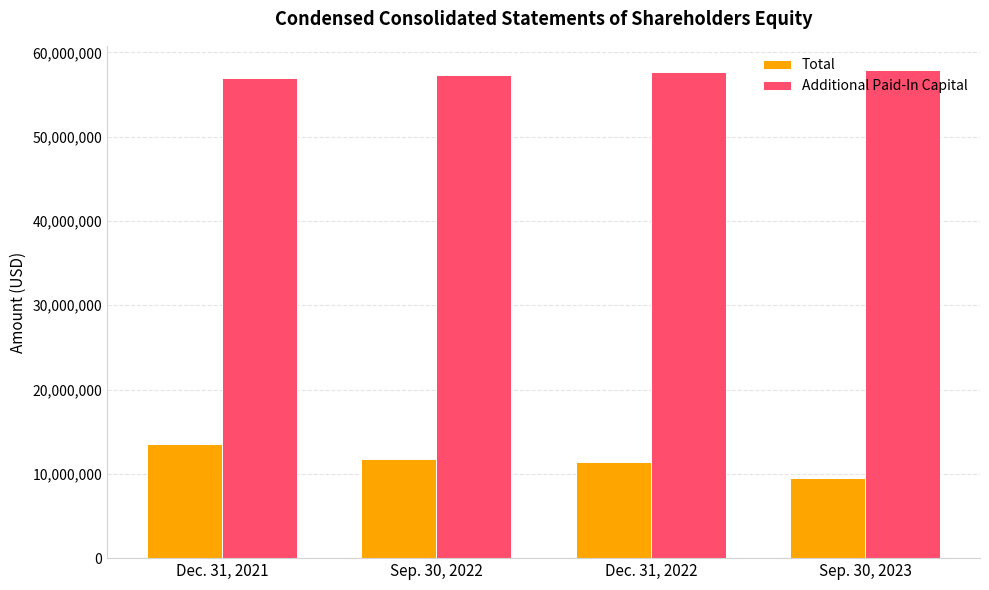

Is it true that Additional Paid-In Capital equals 27043749 at Dec. 31, 2022?

False